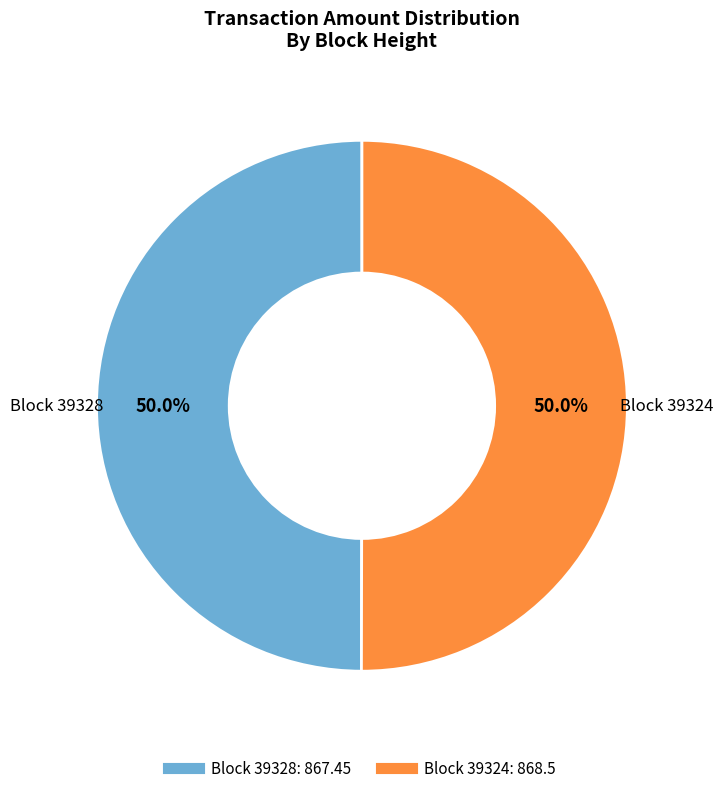

How many slices are in this pie chart?

2